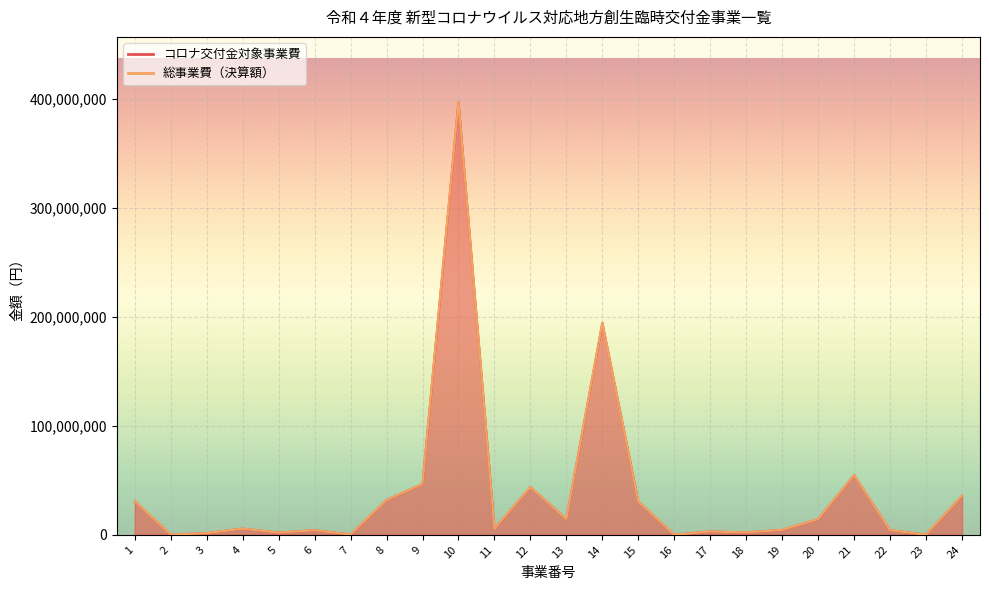

Which category has the highest value across all series?

10